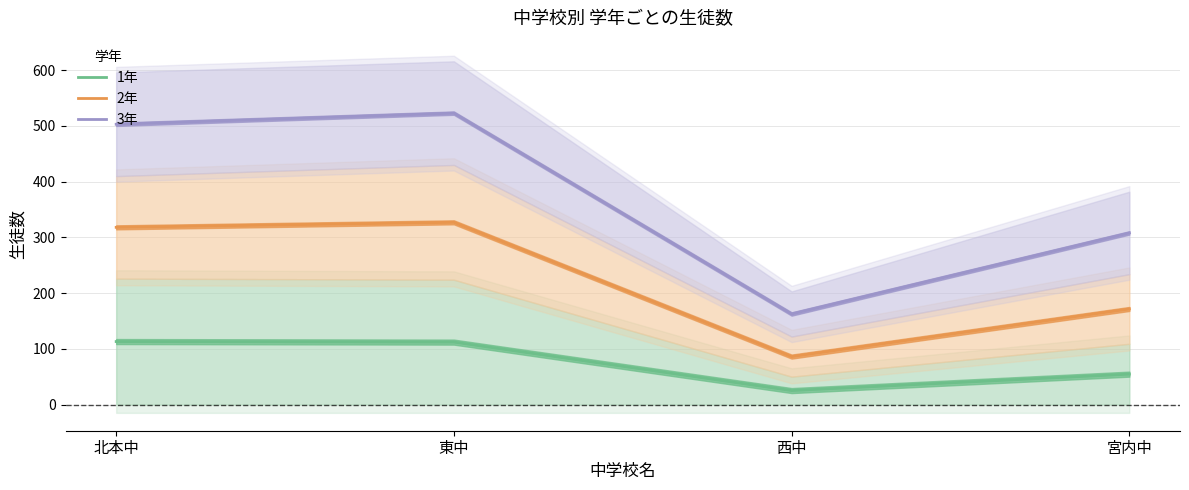

True or false: 2年 and 3年 intersect in this chart.

False